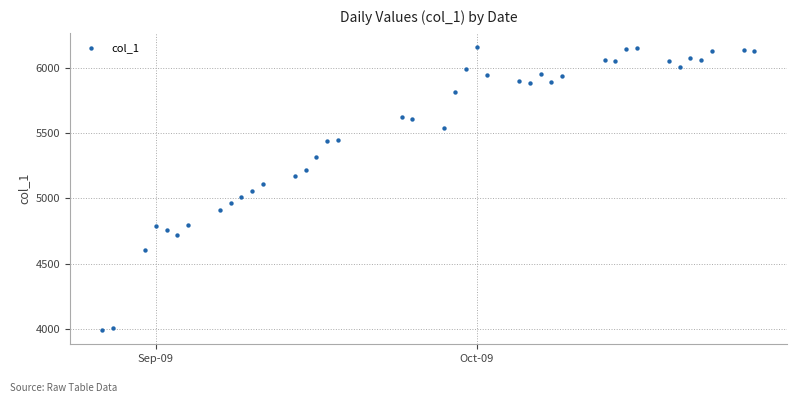

What is the range of X values (max minus min)?

61